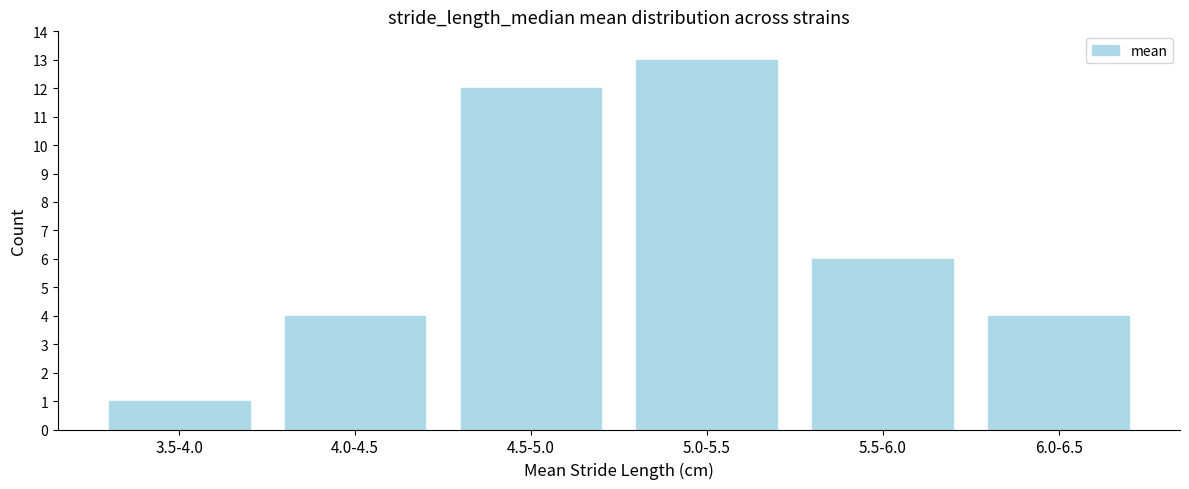

Reading left to right, list all the values displayed in this chart.

1	4	12	13	6	4